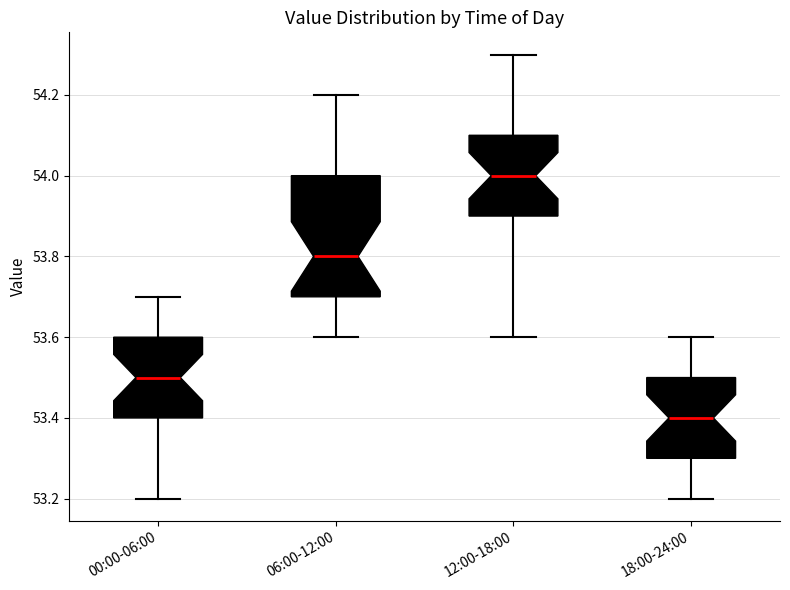

Reading left to right, transcribe this box plot: for each box, give where its median line is, the range the box spans, and where its two whiskers end, as read against the y-axis. The values are not printed on the chart, so give them approximately, as read against the axis.

00:00-06:00: median 53.5, box 53.4 to 53.6, whiskers 53.2 to 53.7
06:00-12:00: median 53.8, box 53.7 to 54.0, whiskers 53.6 to 54.2
12:00-18:00: median 54.0, box 53.9 to 54.1, whiskers 53.6 to 54.3
18:00-24:00: median 53.4, box 53.3 to 53.5, whiskers 53.2 to 53.6